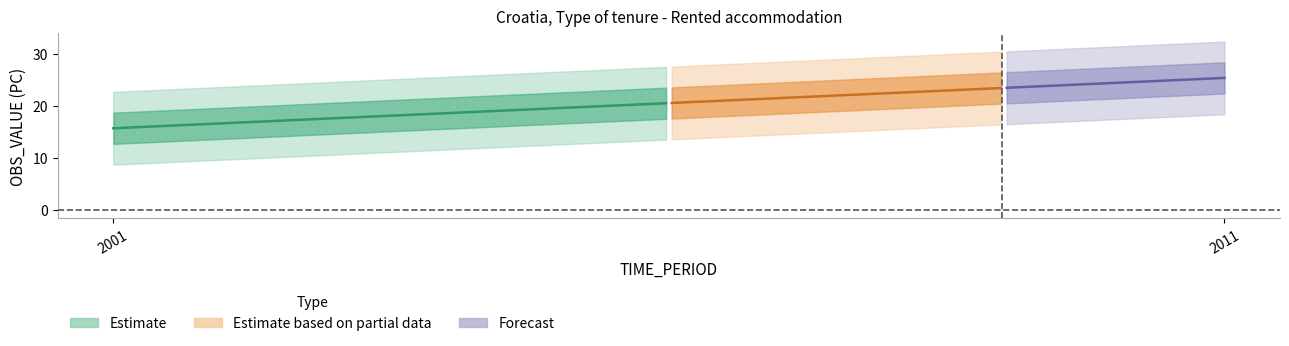

How many lines are shown in the chart?

3